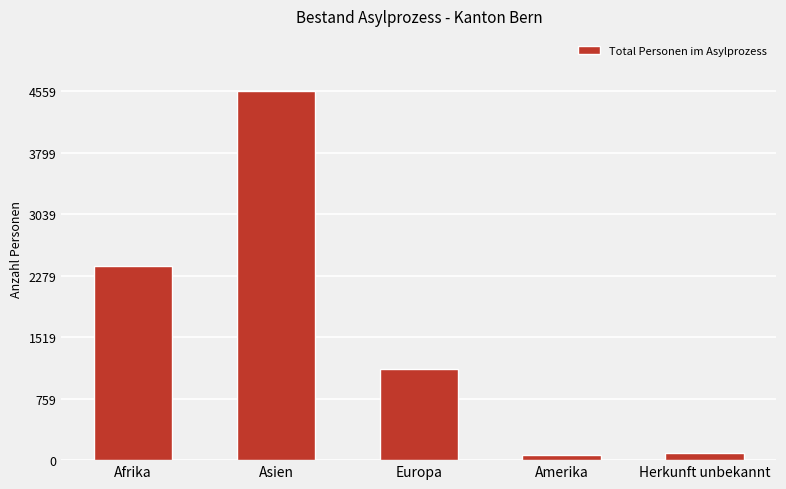

Reading right to left, transcribe all the data shown in this chart.

Herkunft unbekannt=83	Amerika=58	Europa=1125	Asien=4559	Afrika=2402